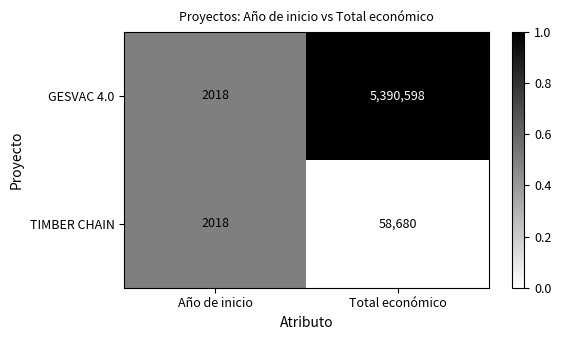

What is the highest value of the TIMBER CHAIN series?

58680